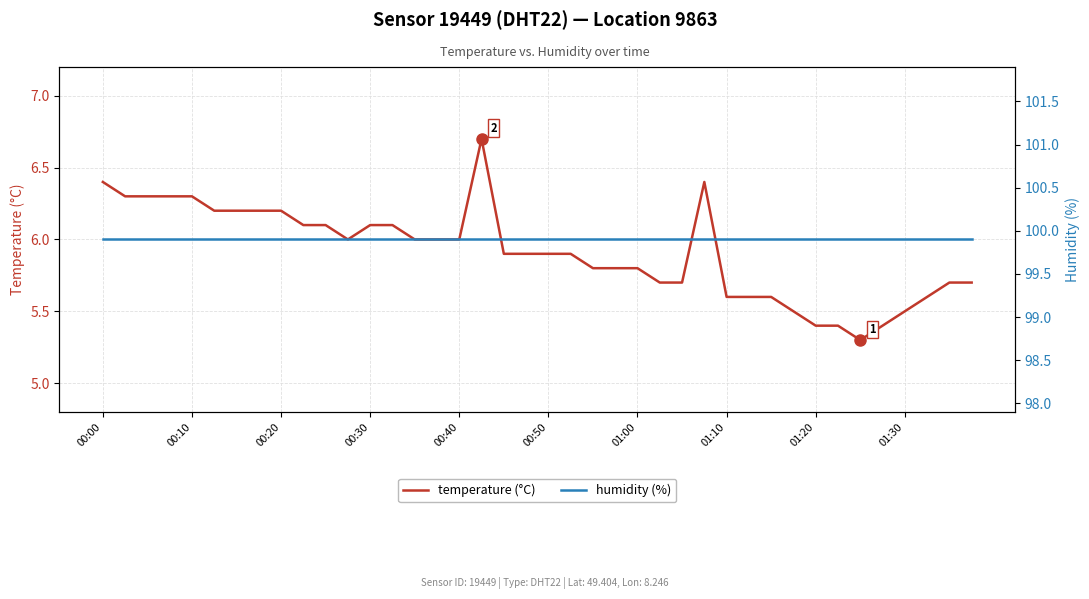

What is the minimum value shown in the chart?

5.3